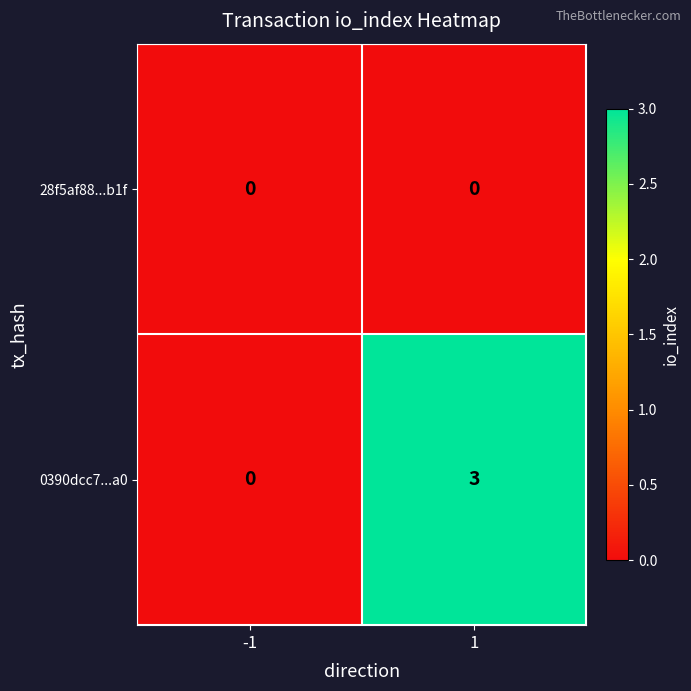

What is the difference between the maximum and minimum values in the 0390dcc7...a0 series?

3